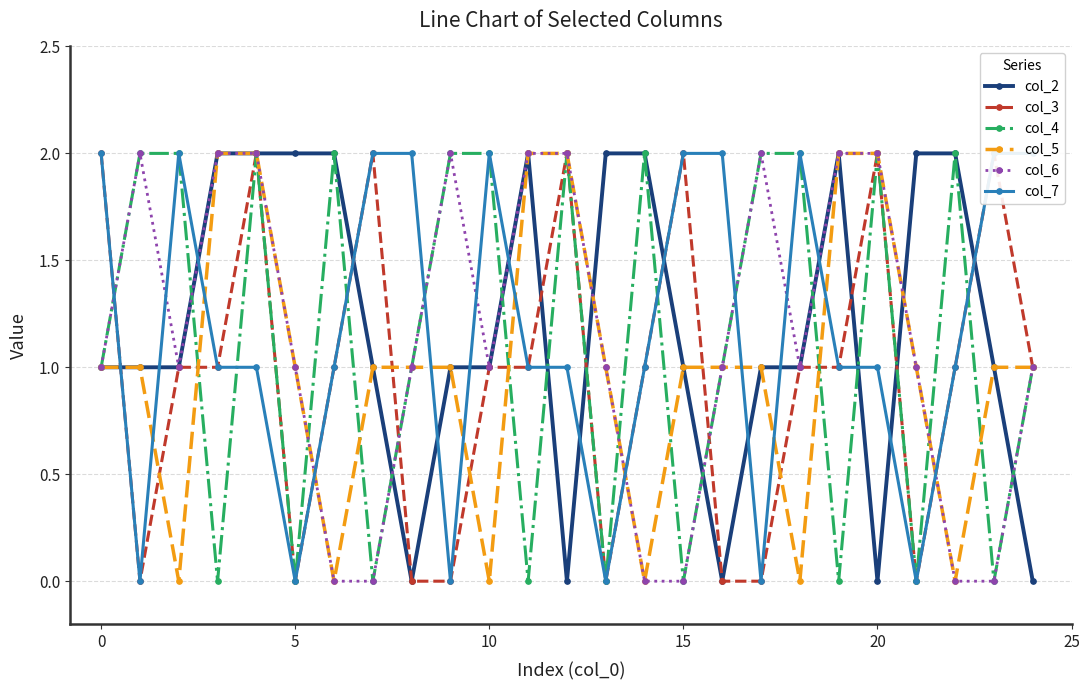

The col_4 series shows 2 at 10. True or false?

True